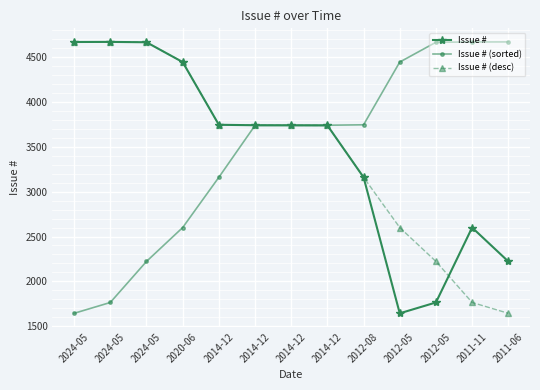

What is the approximate value of Issue # (sorted) at 2024-05, to the nearest 10?

1760